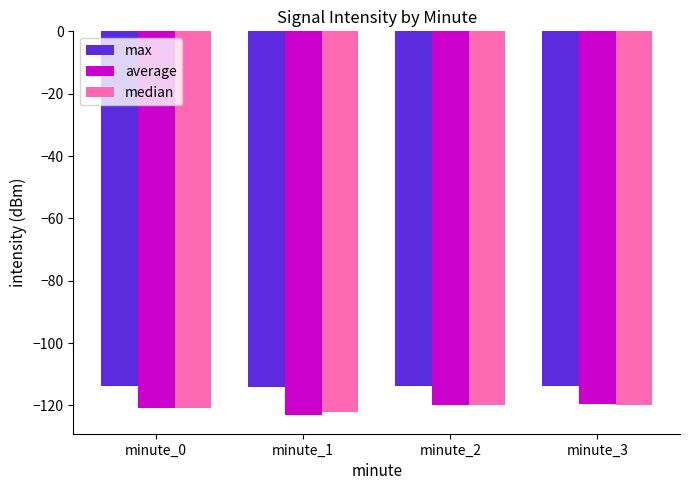

True or false: average has a value of -119.7 at minute_3.

True